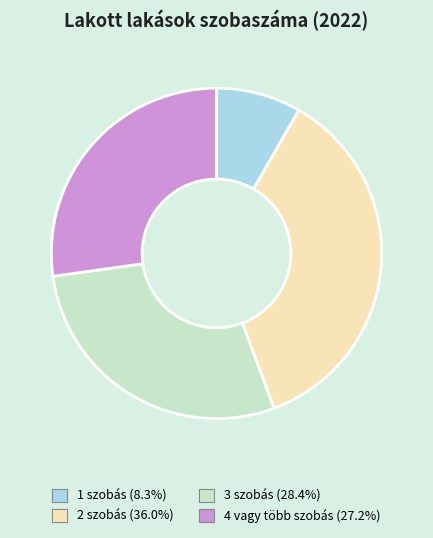

How many slices are in this pie chart?

4